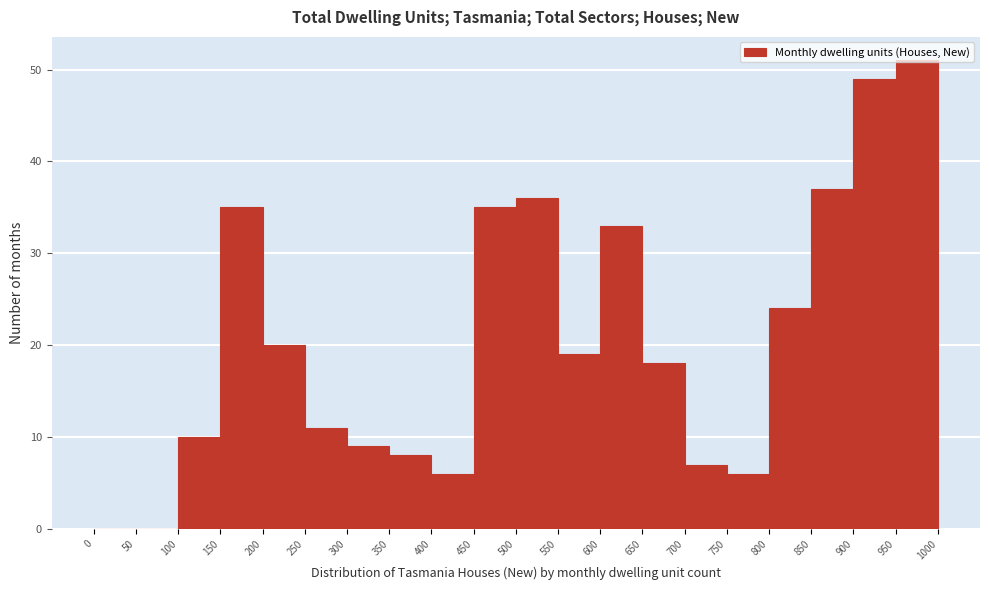

Over which range of the x-axis is the bar tallest?

950 to 1000